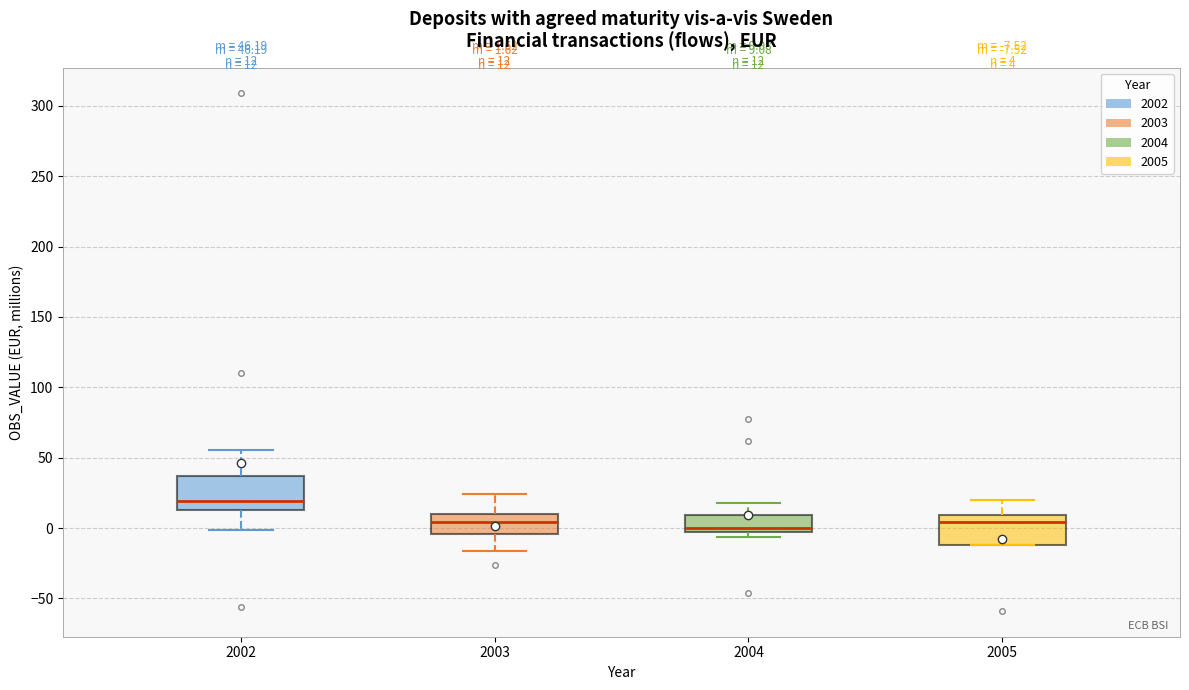

Which box has the highest median line?

2002